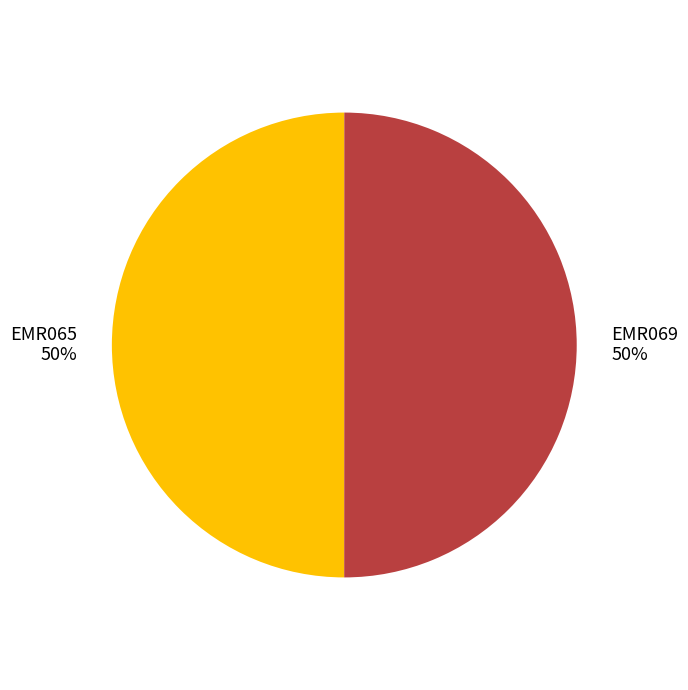

Approximately how many times larger is the value at EMR069 compared to EMR065?

1.0